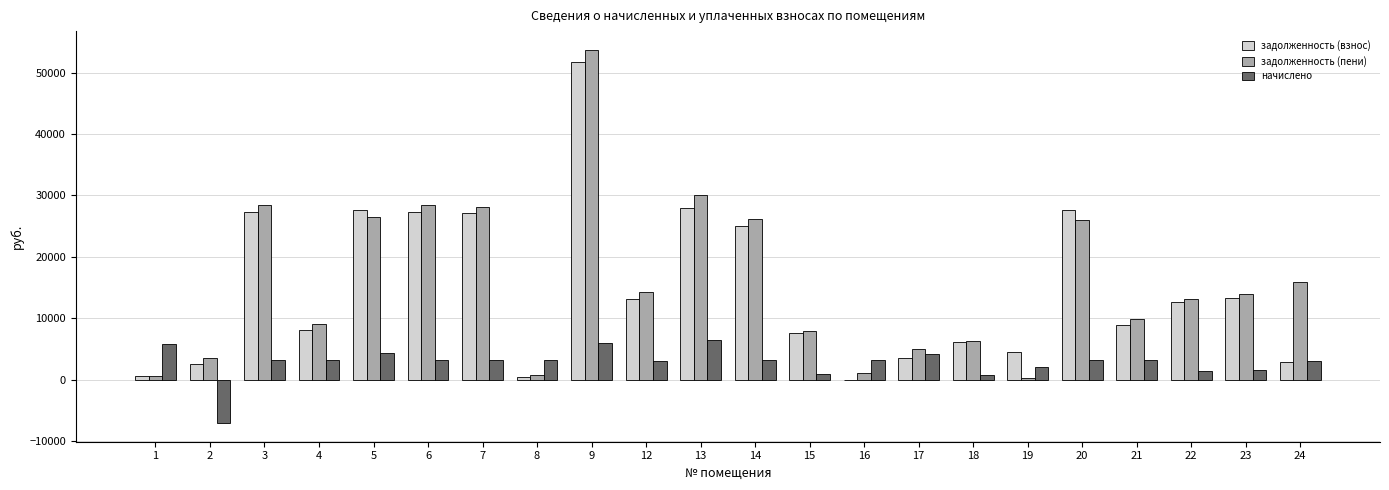

The value of задолженность (пени) at 4 is 9071.3. True or false?

True